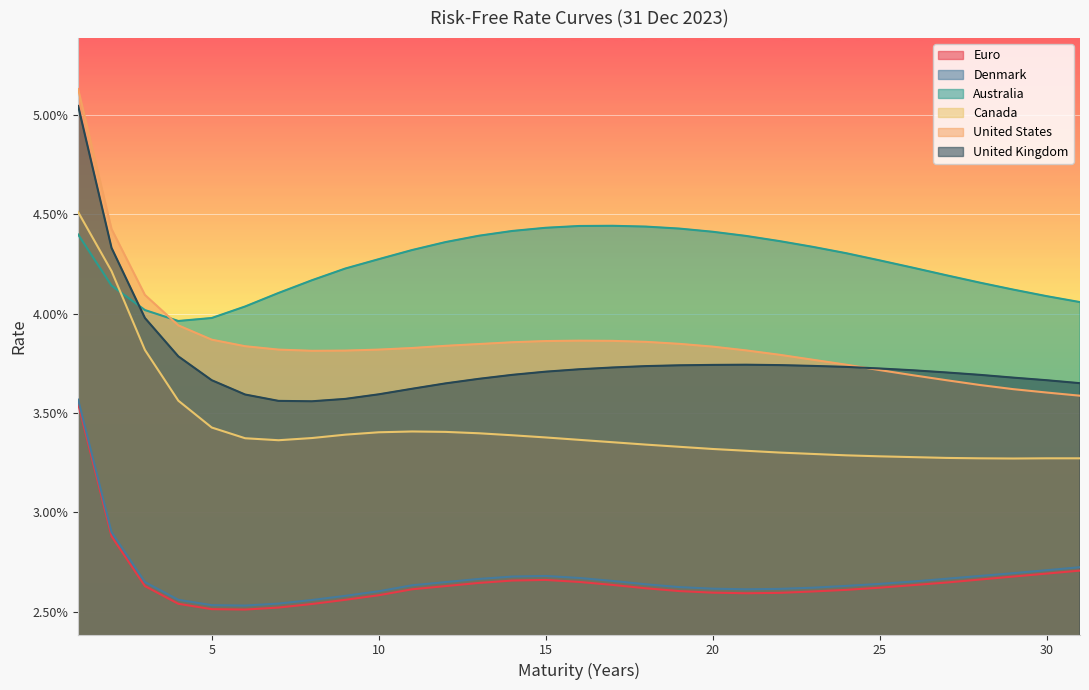

In Australia, how many points are lower than both neighbors (excluding endpoints)?

1